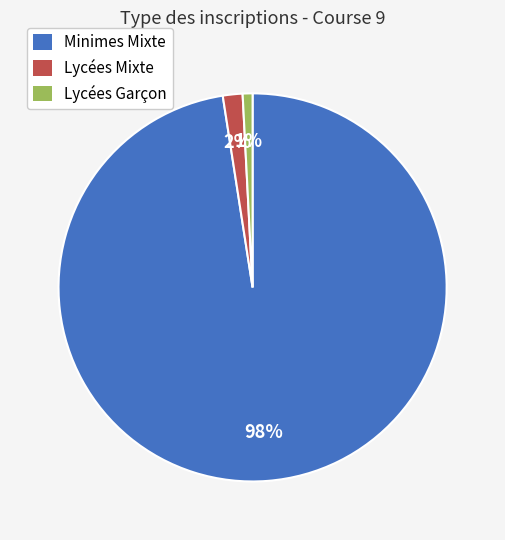

Which category accounts for the majority?

Minimes Mixte